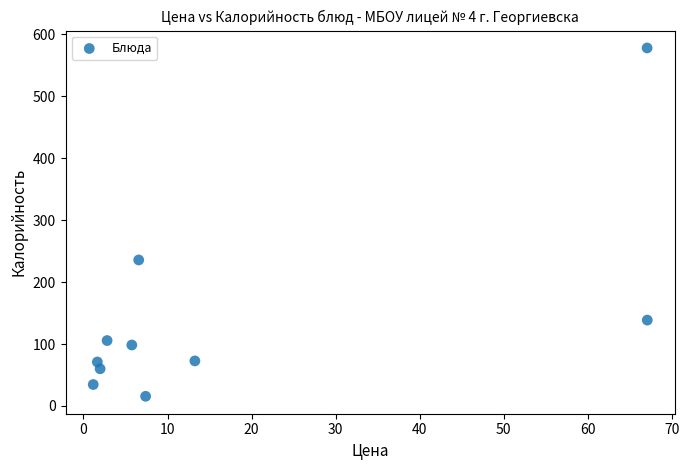

What is the range of X values (max minus min)?

65.9